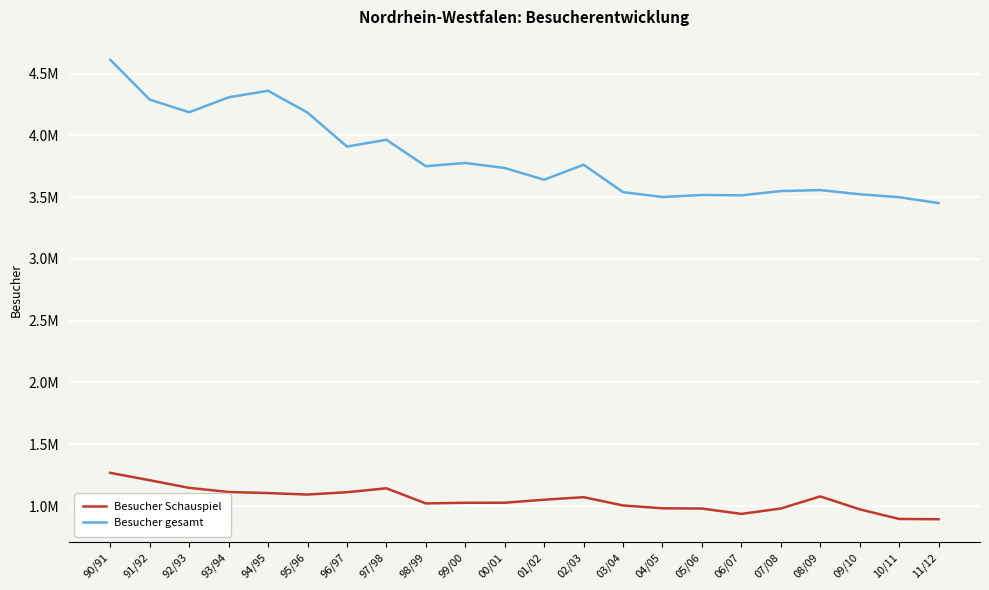

The value of Besucher Schauspiel at 06/07 is 1365265. True or false?

False